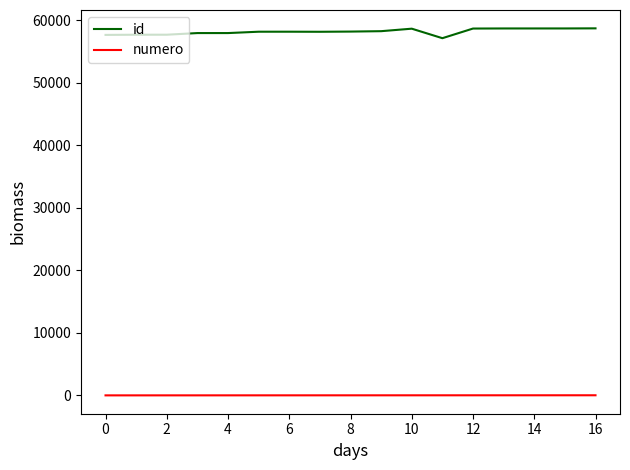

Which series has the largest range (max minus min)?

id